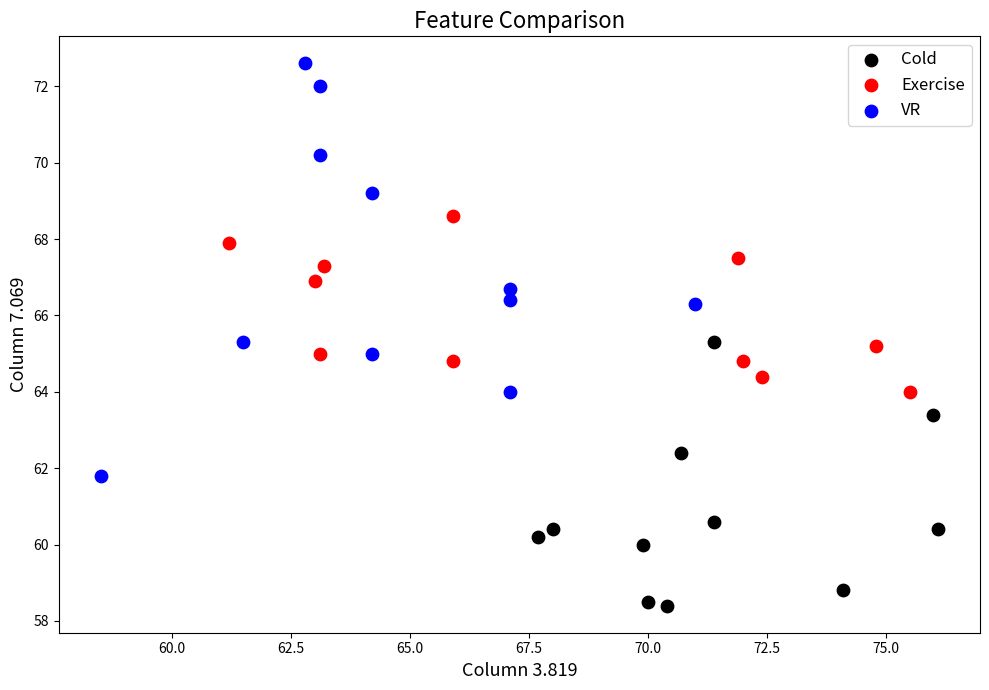

Which series has the widest spread of Y values?

VR